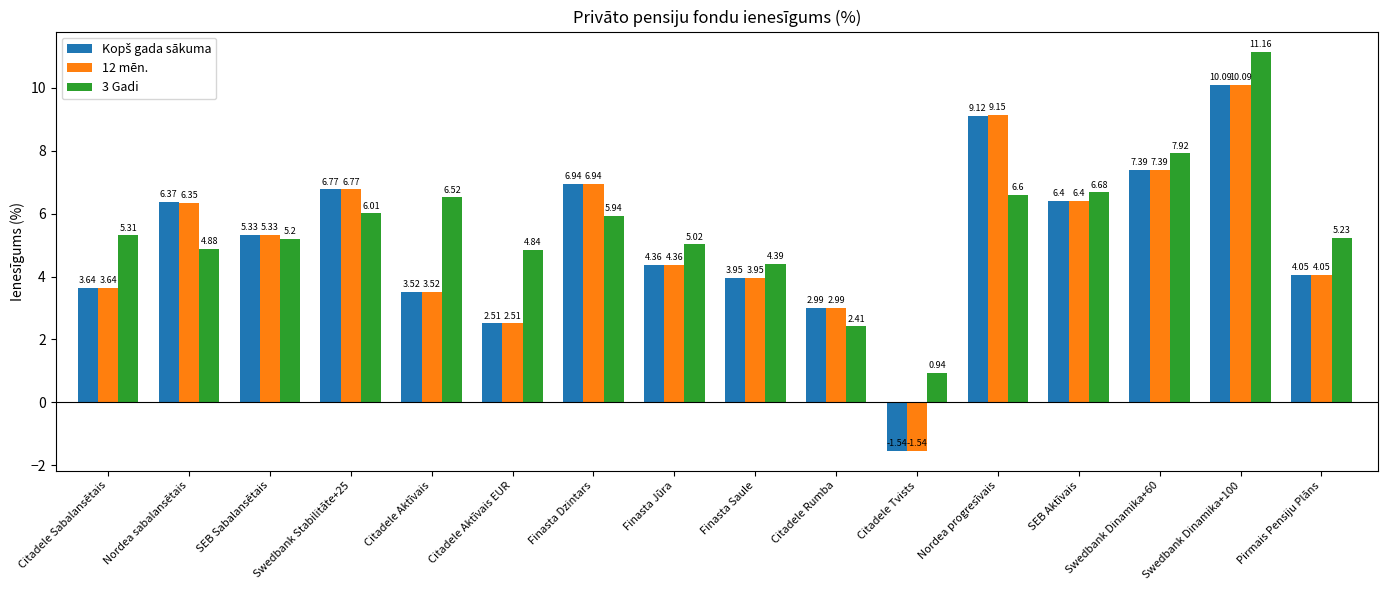

Which category has the lowest value across all series?

Citadele Tvists